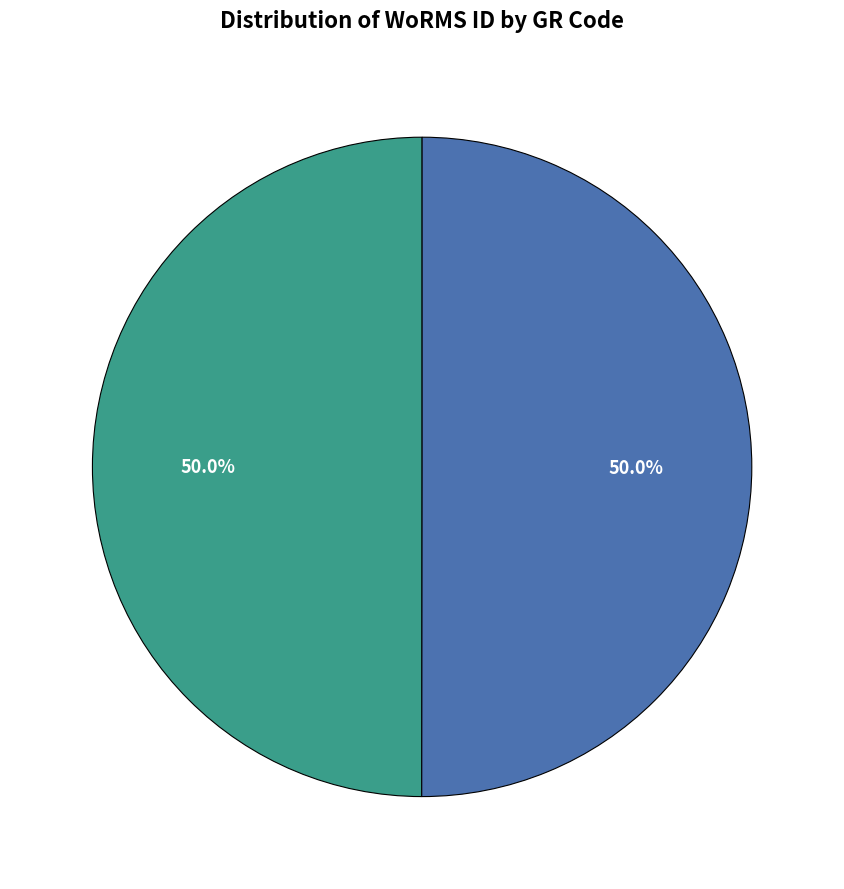

How many slices are in this pie chart?

2